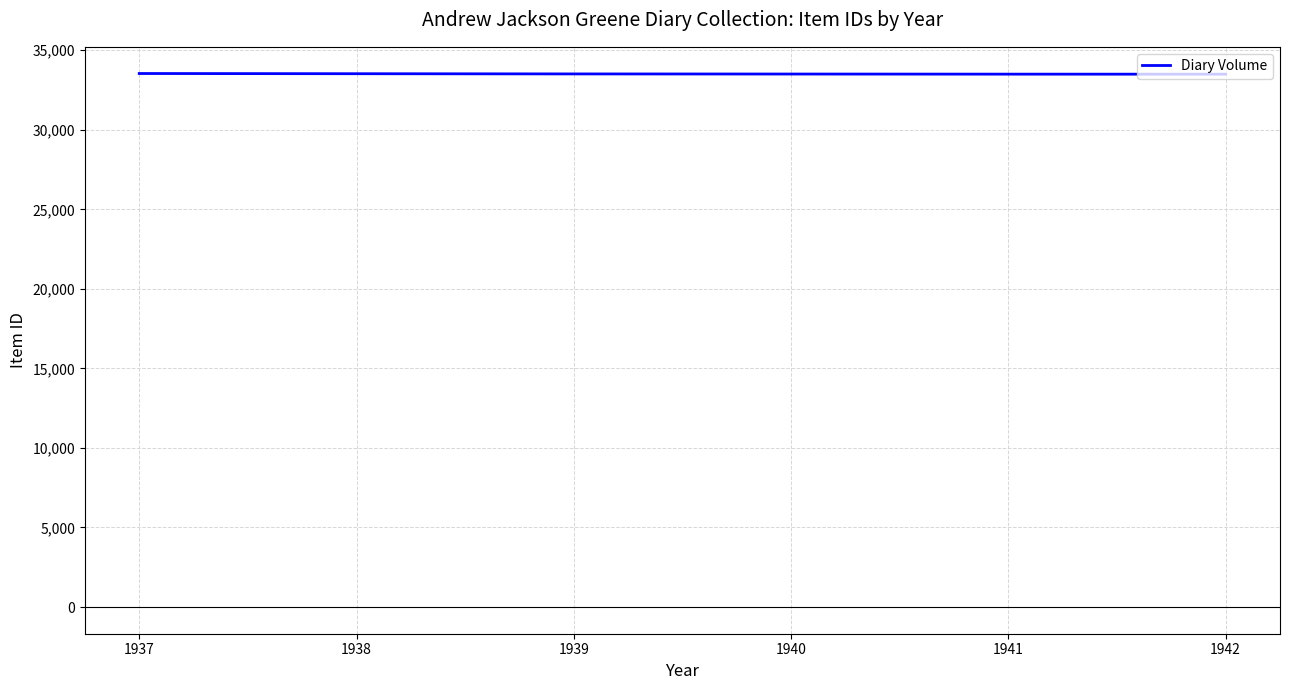

True or false: the data shows 18615 at 1942.

False